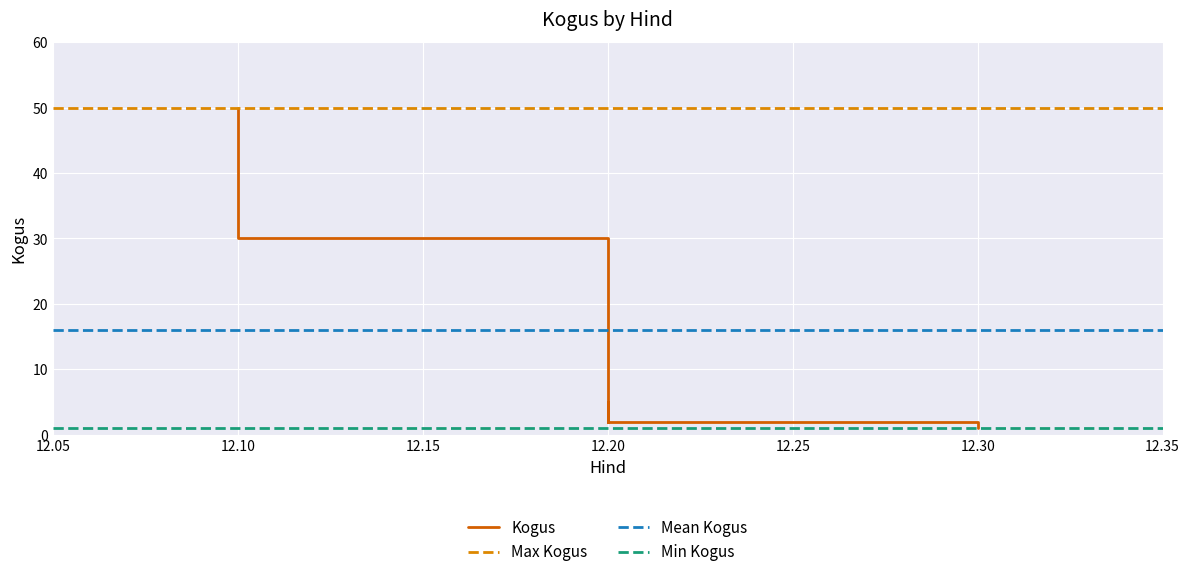

Approximately how many times larger is the value at 12.1 compared to 12.3?

50.0